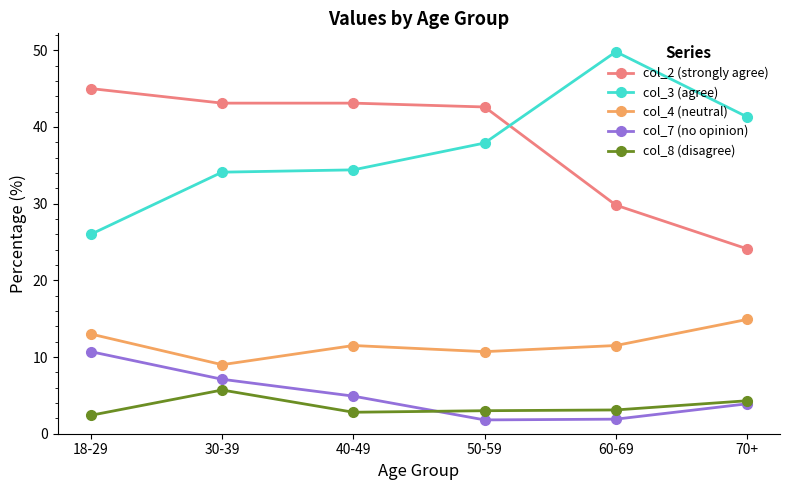

True or false: col_8 (disagree) and col_7 (no opinion) cross at least once.

True